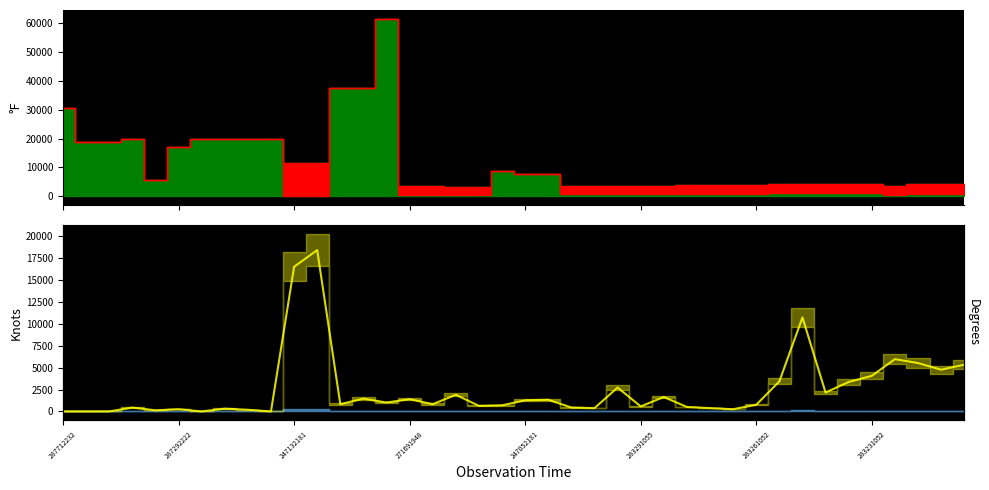

True or false: the data shows 127.1 at 247052181.

True